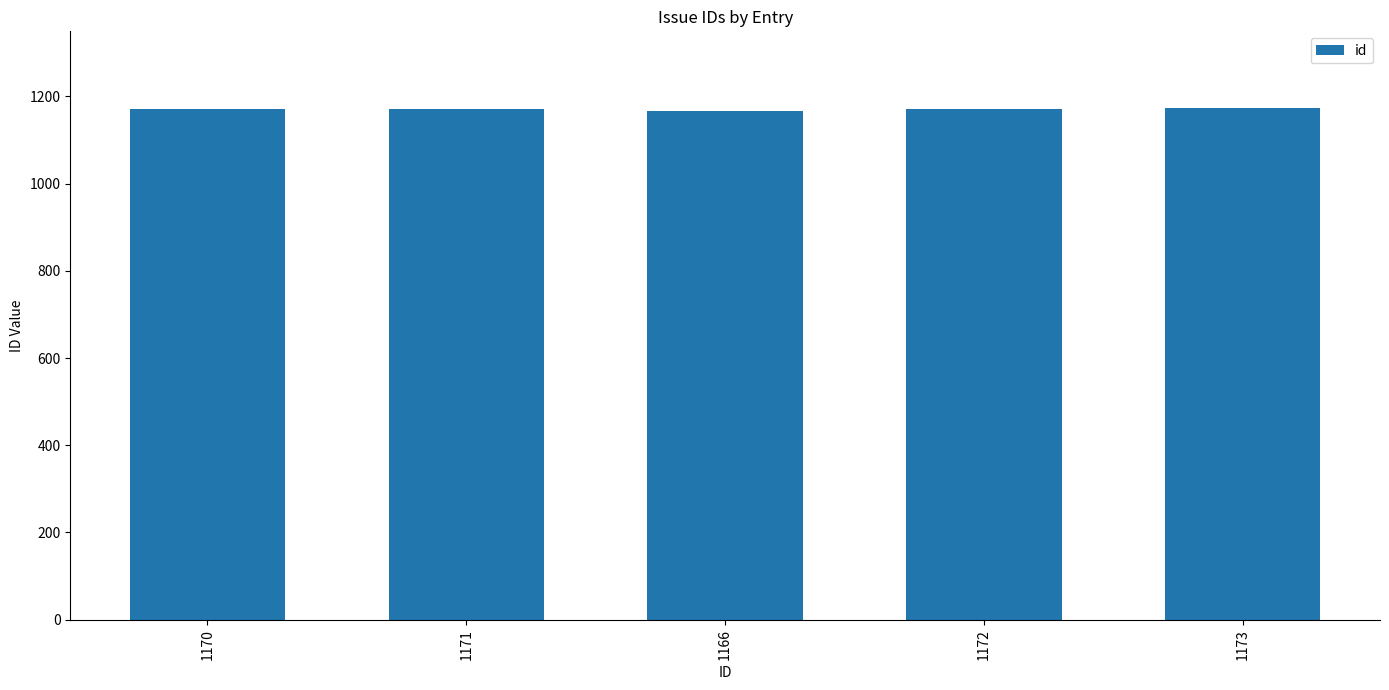

What is the difference between the maximum and minimum values?

7